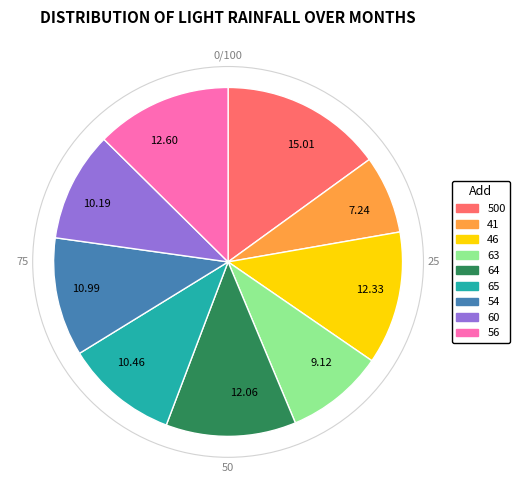

Is 64 the majority of the pie?

No